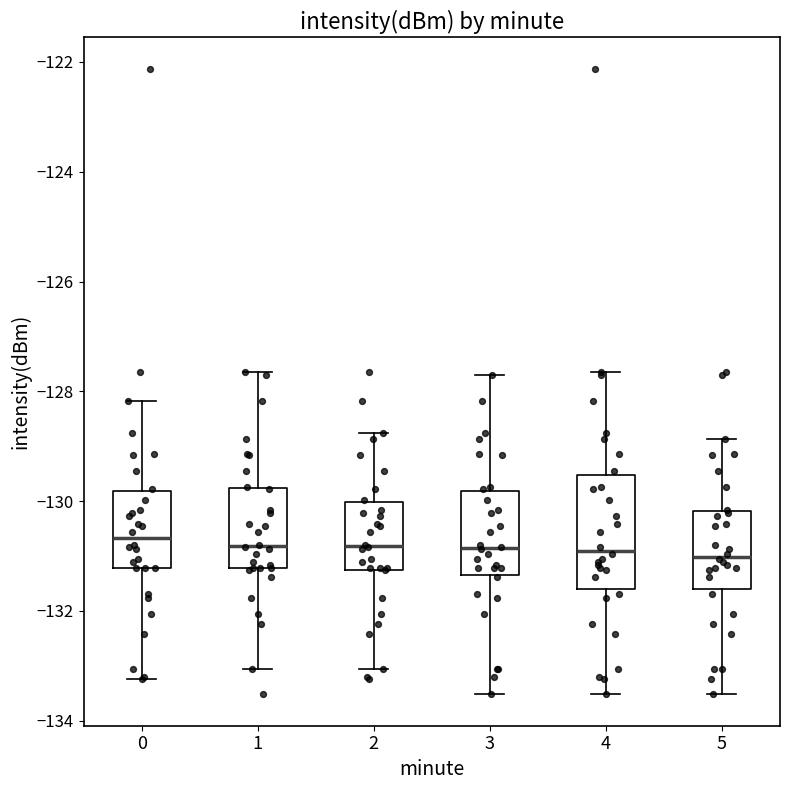

Comparing the boxes themselves (not the whiskers), which one is the tallest?

4